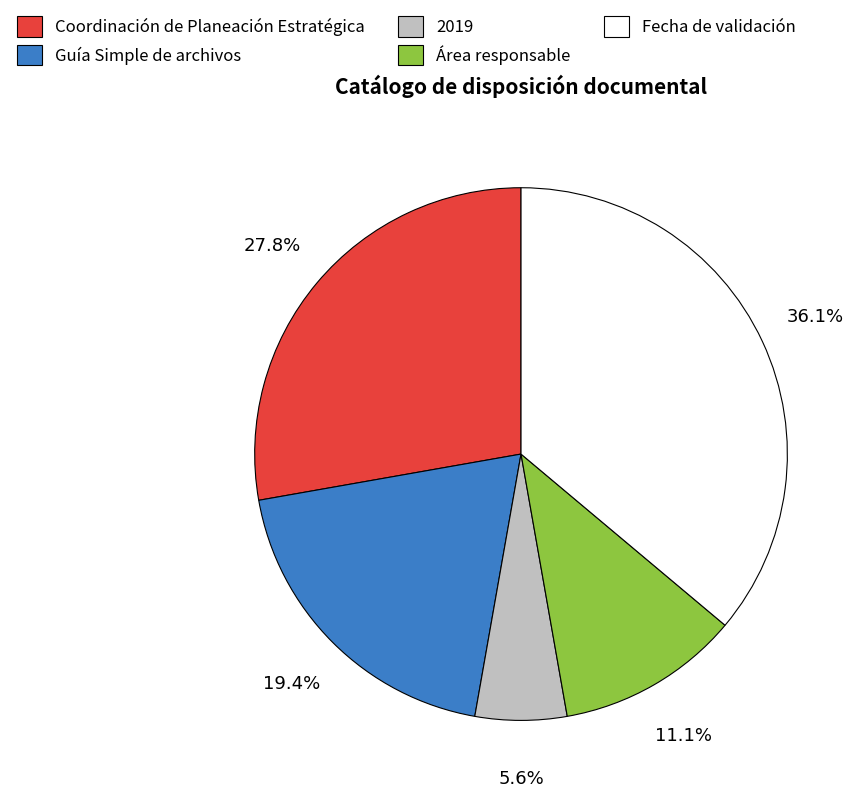

Rank the categories by value from lowest to highest.

2019, Área responsable, Guía Simple de archivos, Coordinación de Planeación Estratégica, Fecha de validación